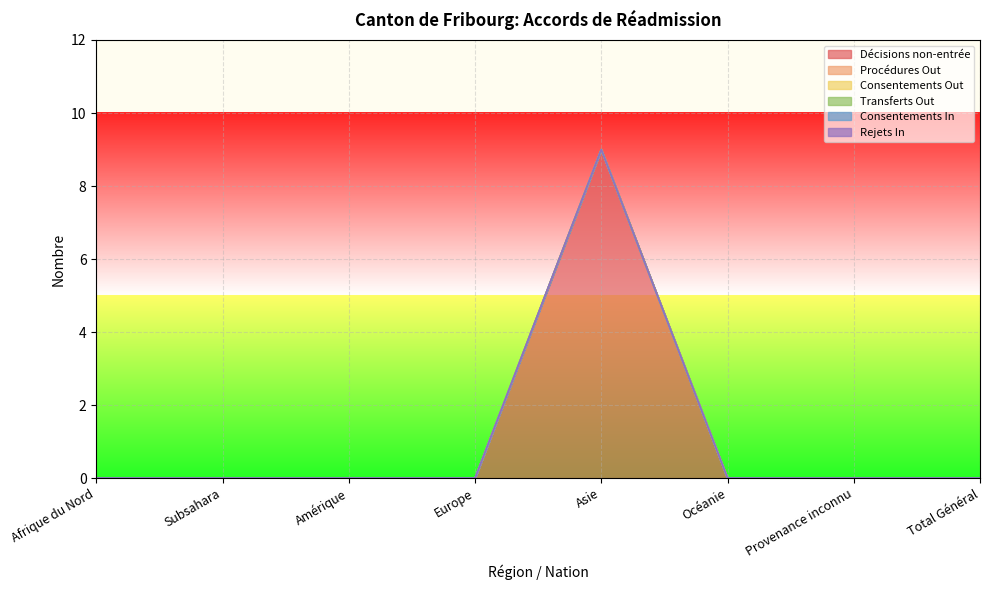

What position from the left is Amérique?

3